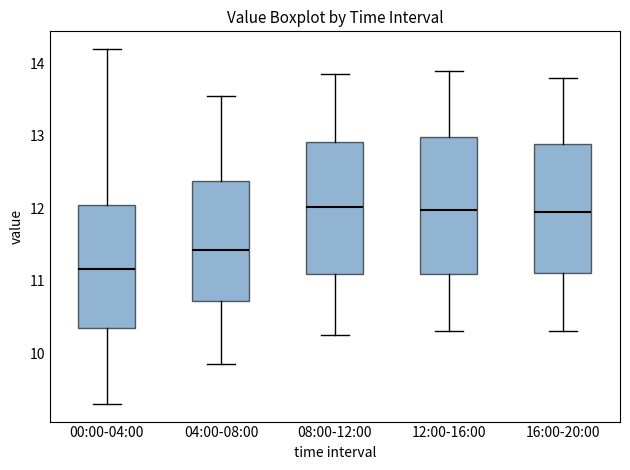

Reading left to right, read every box against the y-axis: the position of its median line, the range the box covers, and the ends of its whiskers. The values are not printed on the chart, so give them approximately, as read against the axis.

00:00-04:00: median 11.2, box 10.3 to 12.0, whiskers 9.3 to 14.2
04:00-08:00: median 11.4, box 10.7 to 12.4, whiskers 9.9 to 13.6
08:00-12:00: median 12.0, box 11.1 to 12.9, whiskers 10.3 to 13.9
12:00-16:00: median 12.0, box 11.1 to 13.0, whiskers 10.3 to 13.9
16:00-20:00: median 12.0, box 11.1 to 12.9, whiskers 10.3 to 13.8